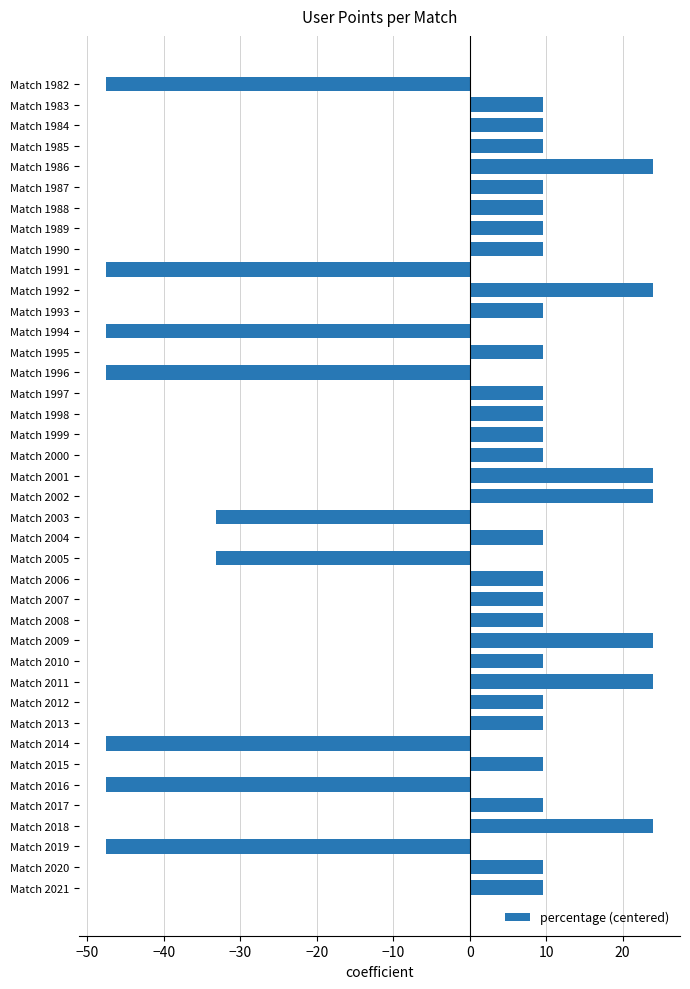

What is the smallest value displayed?

-47.5